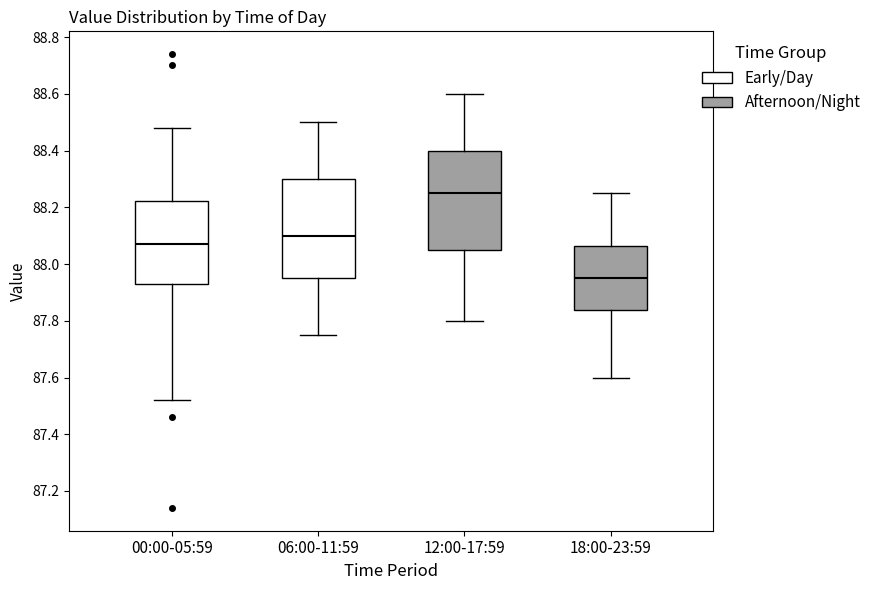

Where is the upper edge of the box for 12:00-17:59 on the y-axis? The values are not printed on the chart, so give them approximately, as read against the axis.

88.40